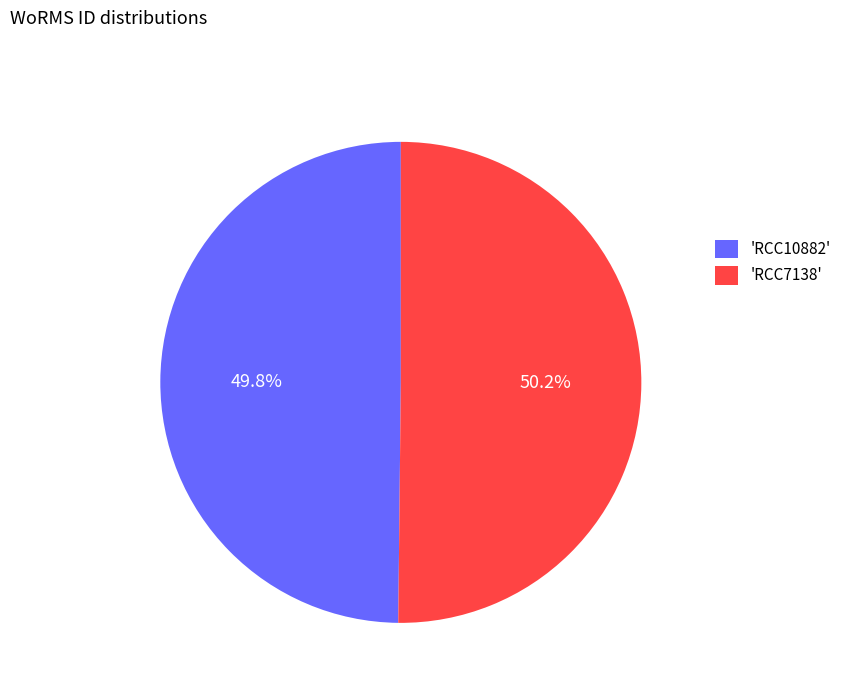

To the nearest percent, what is the average slice percentage?

50%